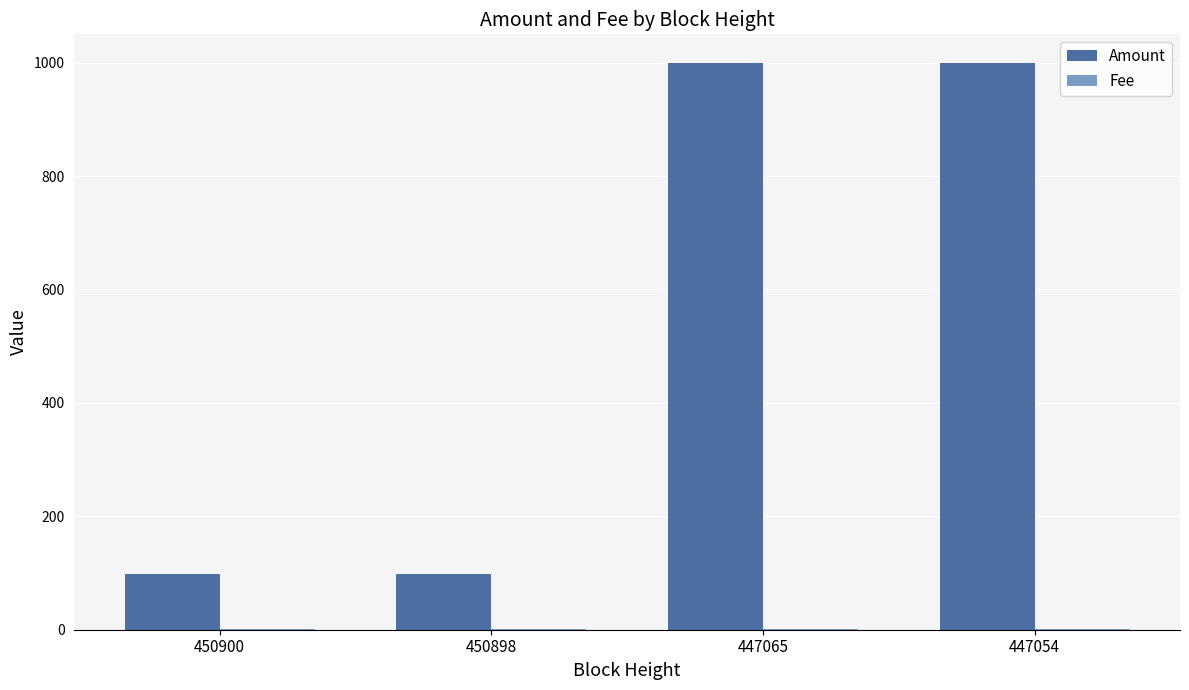

What is the greatest value displayed?

1000